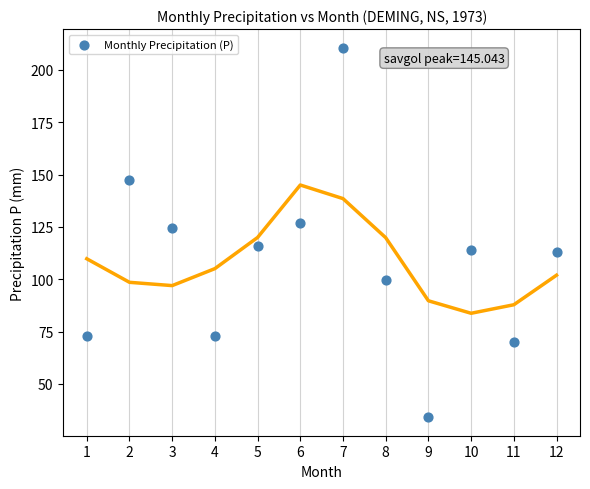

What is the average X value?

6.5